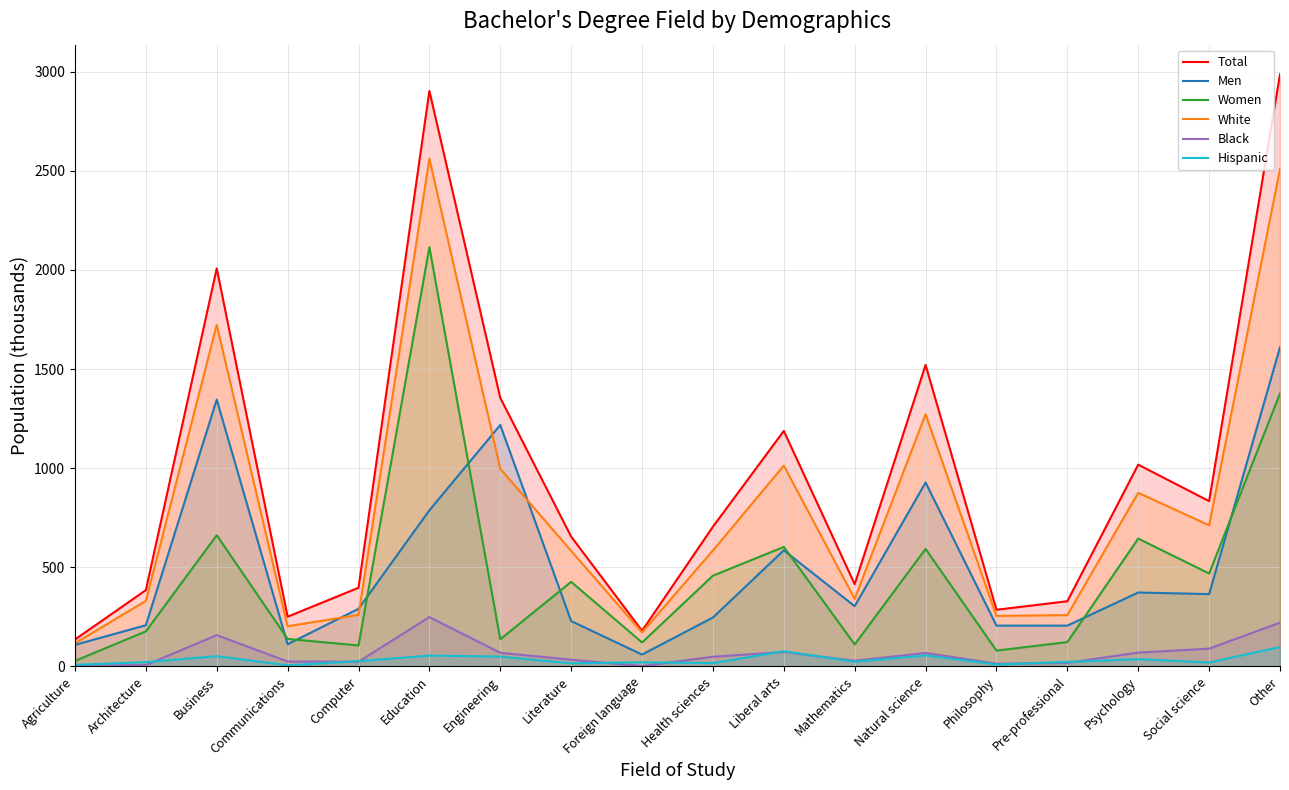

What is the value of the Hispanic point at the 7th from the left?

50